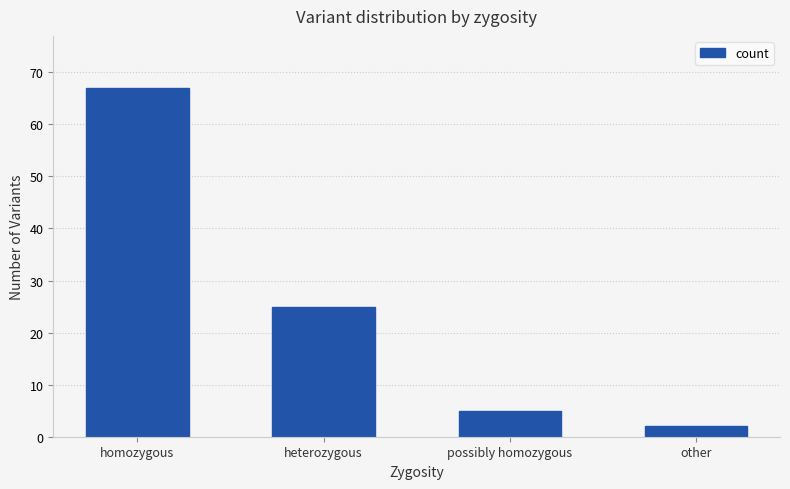

What is the sum of the values at other and possibly homozygous?

7